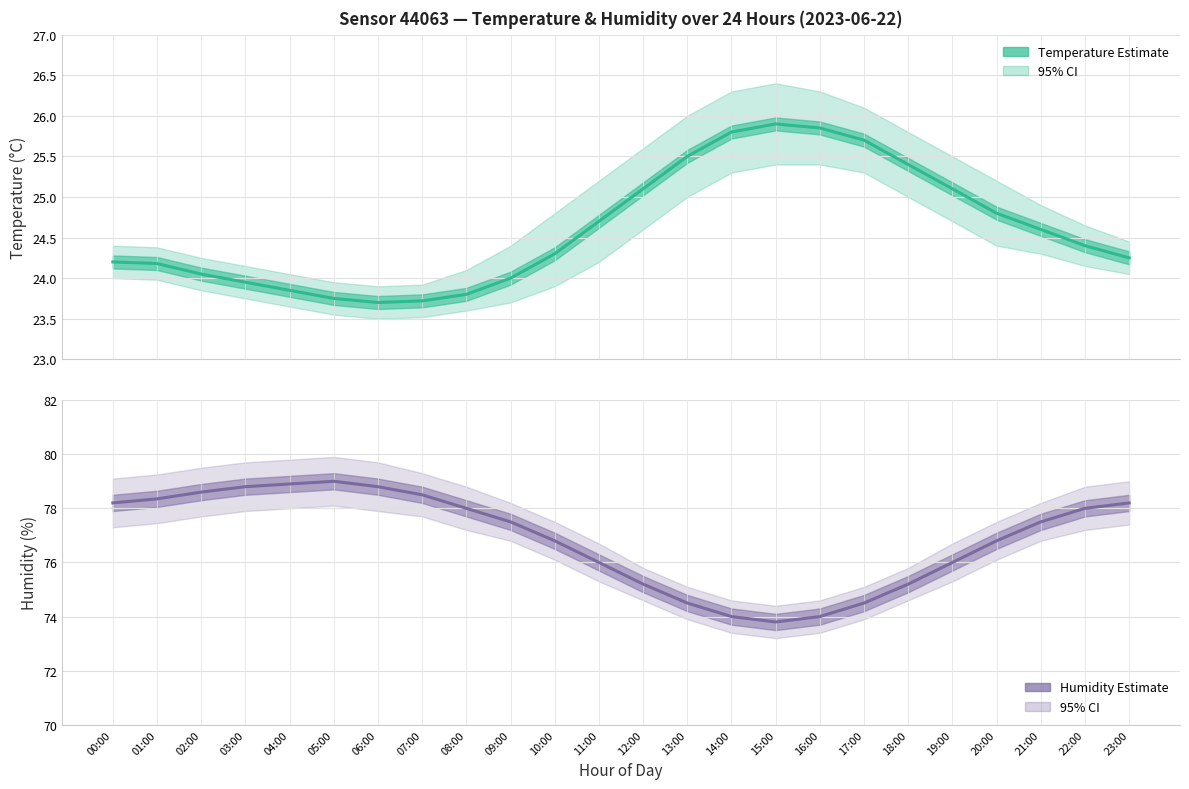

Is it true that Temperature Estimate equals 24.2 at 00:00?

True